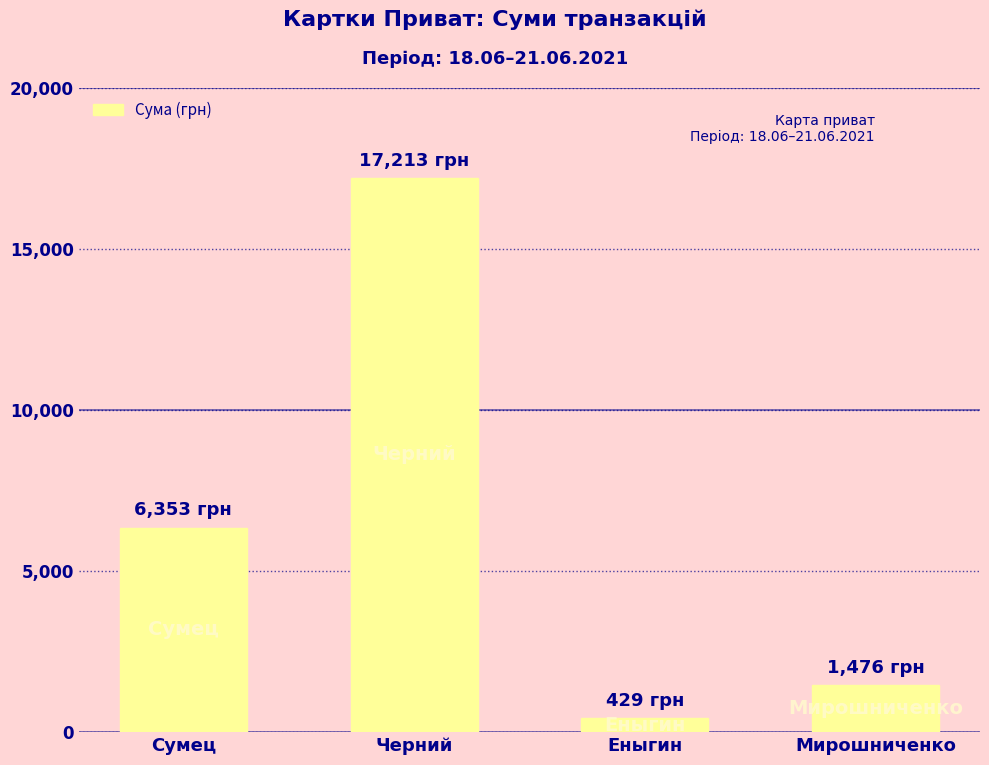

How many values are below 6353?

2